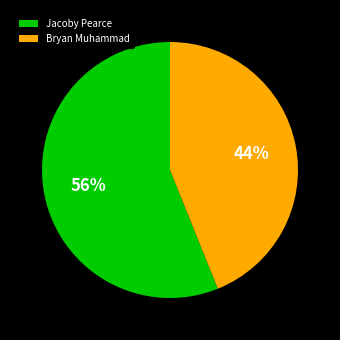

Approximately how many times larger is the value at Bryan Muhammad compared to Jacoby Pearce?

0.8